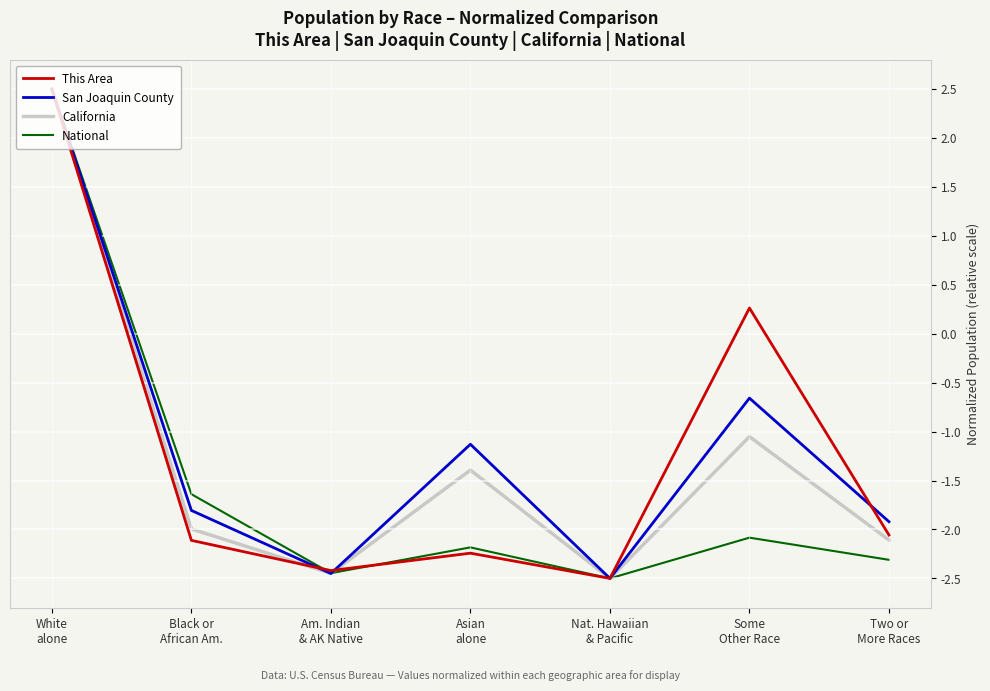

What is the lowest value of the California series?

-2.5